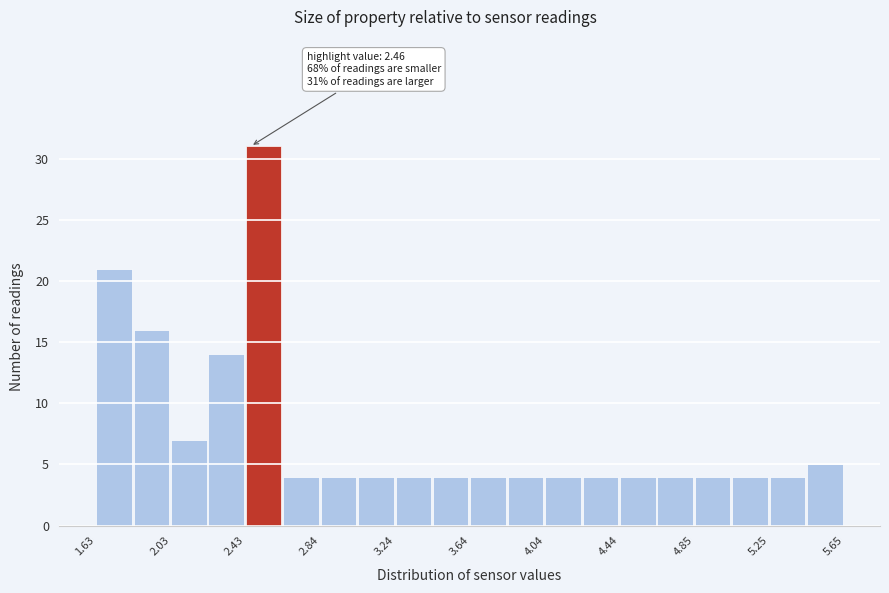

Which range on the x-axis has the tallest bar?

2.45 to 2.65